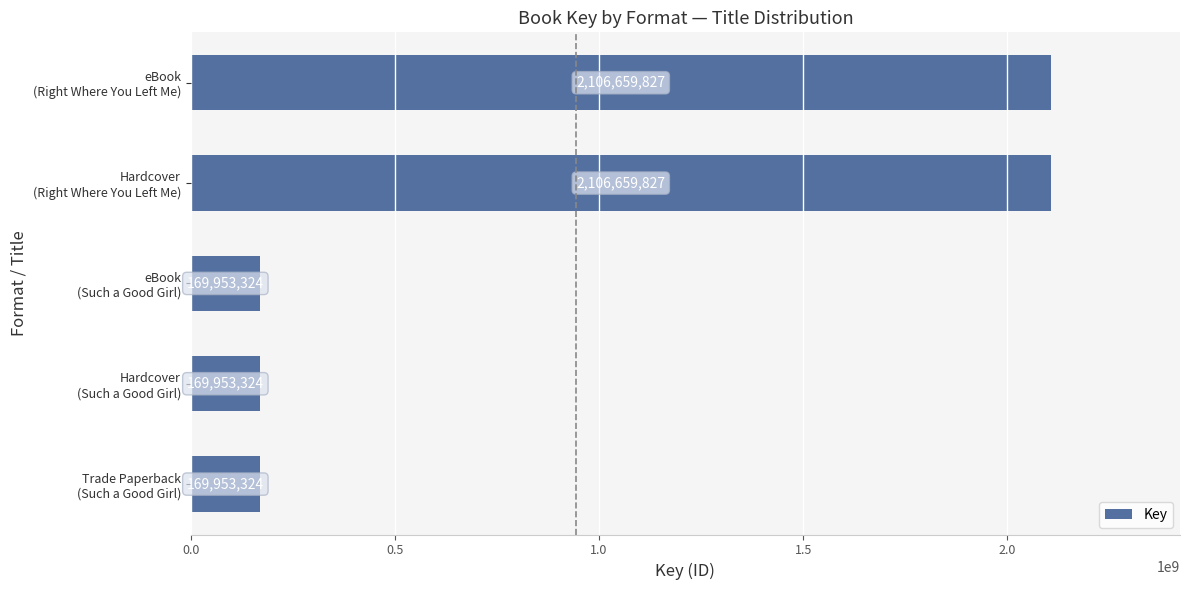

Count the number of categories in the chart.

5